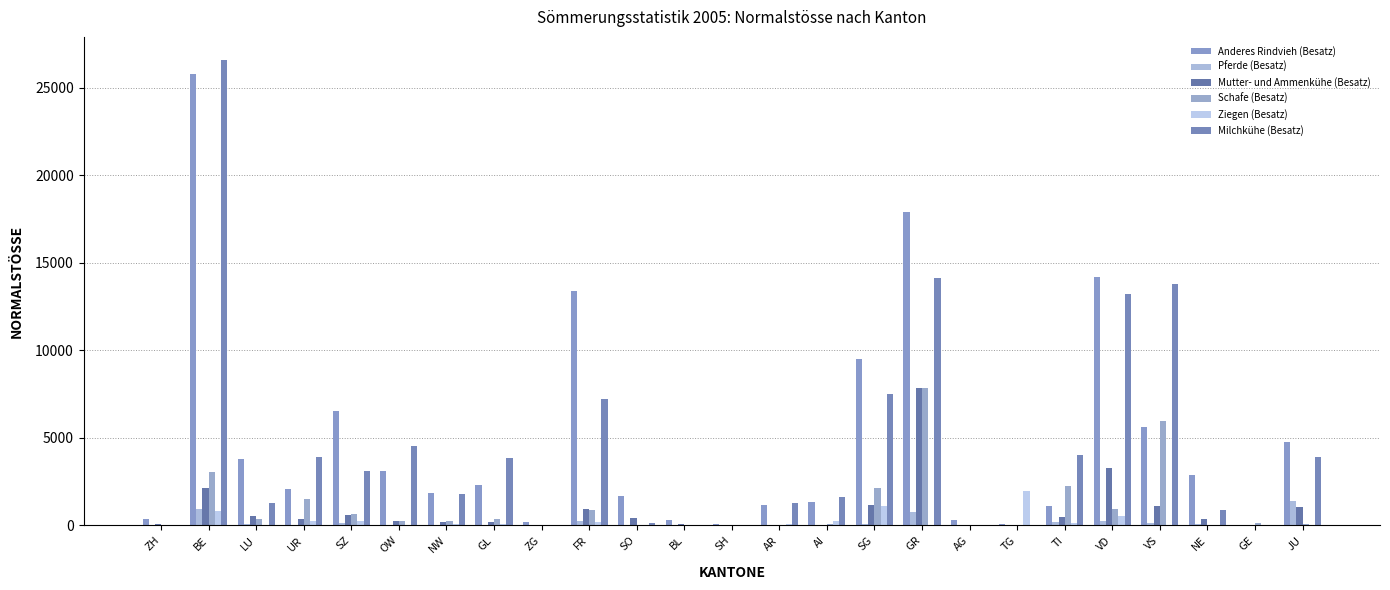

Reading left to right, list all the values displayed in this chart.

Anderes Rindvieh (Besatz): 368.4	25776.8	3819.3	2092.9	6521.4	3132.9	1860.8	2295.1	191.0	13412.4	1706.4	287.8	99.0	1146.2	1313.7	9508.1	17902.5	295.0	61.3	1122.4	14222.5	5634.4	2860.3	0.0	4790.6
Pferde (Besatz): 11.9	928.7	65.7	6.6	133.1	36.1	18.1	36.2	0.3	236.0	52.2	26.5	0.0	11.1	5.7	66.8	748.0	0.0	0.0	199.0	282.7	147.6	101.9	6.1	1394.4
Mutter- und Ammenkühe (Besatz): 76.0	2135.1	546.2	354.9	610.6	231.9	190.3	222.7	3.0	932.8	435.8	68.6	0.0	29.9	0.0	1145.9	7874.5	54.0	0.0	473.3	3259.0	1139.9	396.9	0.0	1045.8
Schafe (Besatz): 0.0	3048.4	372.9	1504.8	665.4	235.7	241.0	393.8	0.0	874.0	13.3	0.0	0.0	2.8	92.0	2146.7	7869.1	13.1	0.0	2249.8	953.8	5969.3	1.3	111.8	97.0
Ziegen (Besatz): 2.3	843.9	52.0	262.4	248.0	52.2	59.8	74.0	0.0	225.5	1.4	1.8	44.0	107.7	257.7	1101.2	0.0	0.0	1957.2	138.0	535.1	2.4	0.0	10.0	0.0
Milchkühe (Besatz): 0.0	26583.1	1273.3	3894.4	3138.7	4538.3	1796.2	3876.7	34.3	7203.3	122.2	0.0	0.0	1309.6	1597.7	7489.5	14160.6	0.0	0.0	4025.9	13224.5	13801.5	866.5	0.0	3921.7